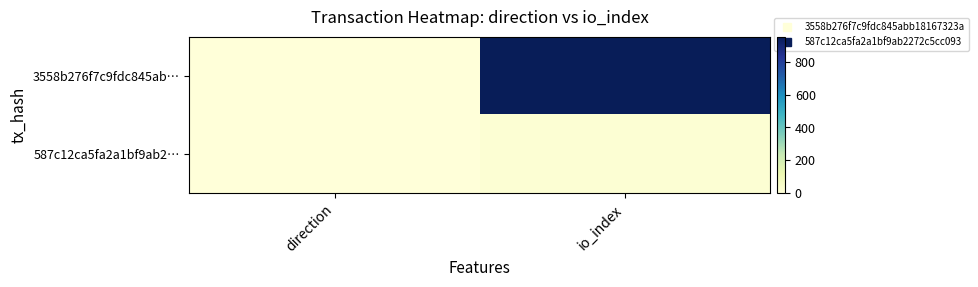

Reading right to left, extract all data points from this chart.

3558b276f7c9fdc845ab…: io_index=951	direction=-1
587c12ca5fa2a1bf9ab2…: io_index=14	direction=1